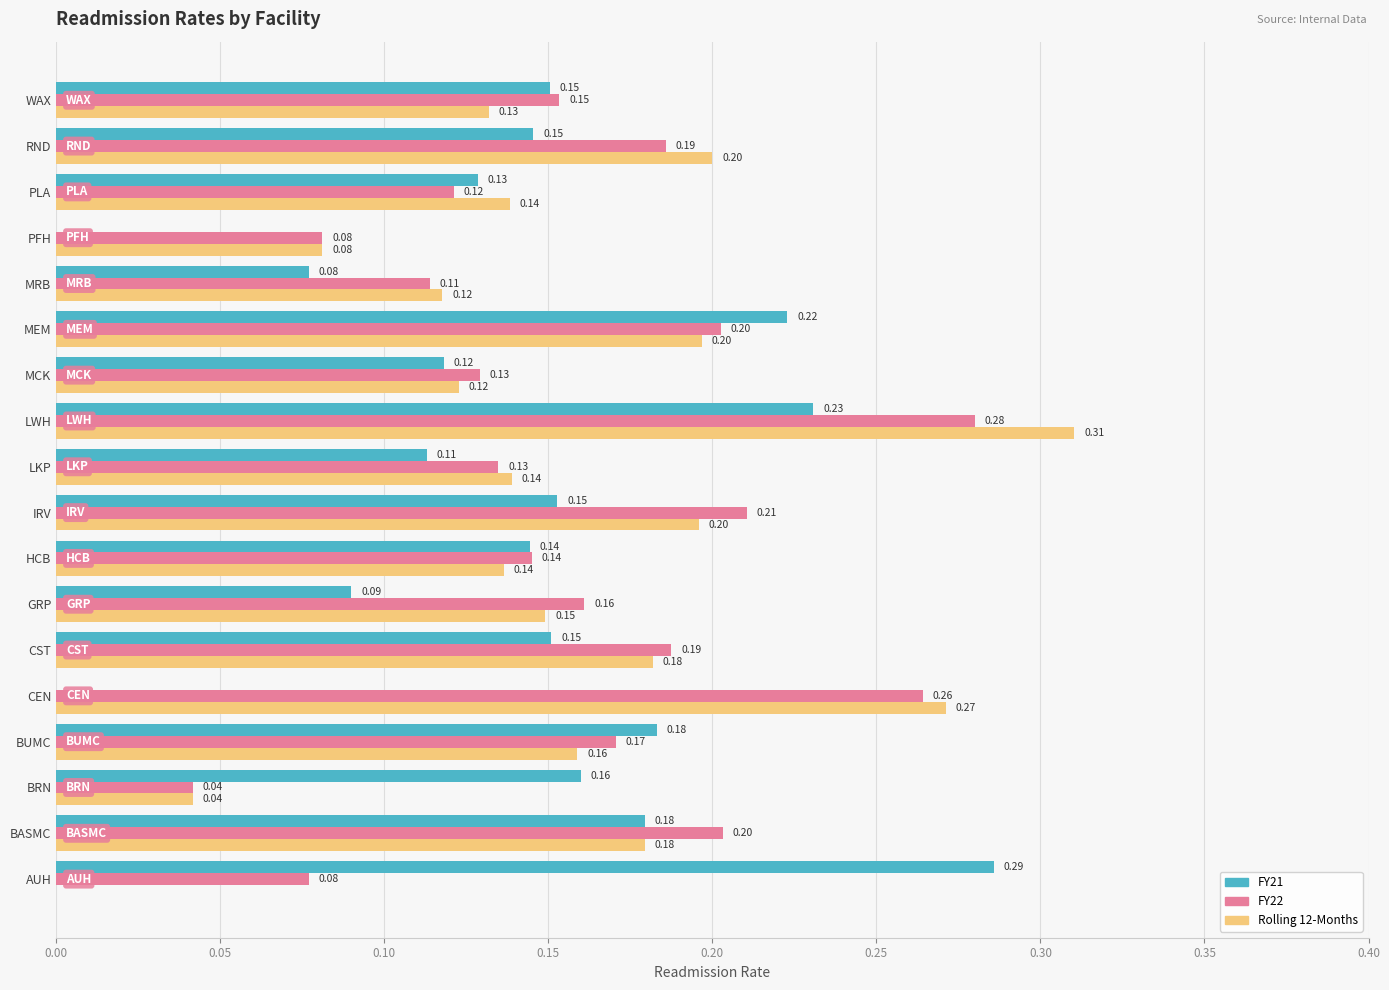

What is the total value across all series at WAX?

0.4